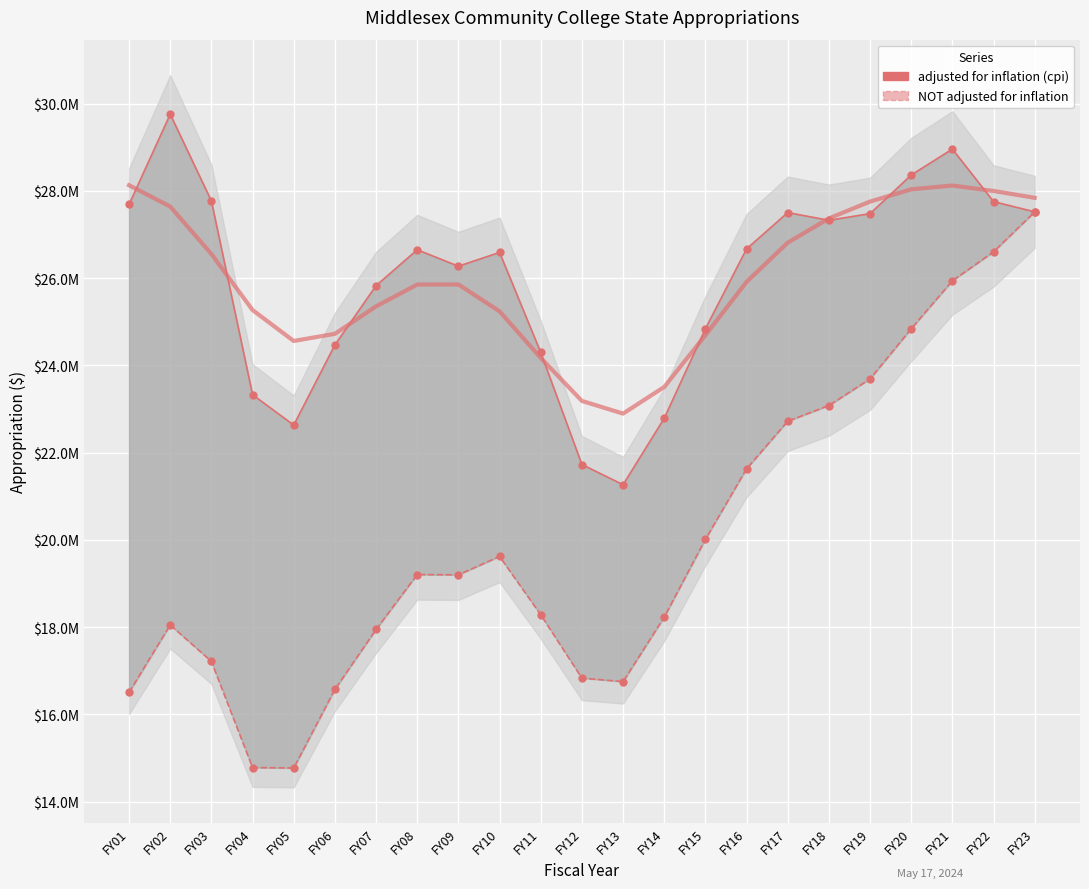

Reading left to right, extract all data points from this chart.

adjusted for inflation (cpi): FY01=27690256	FY02=29760098	FY03=27770118	FY04=23327912	FY05=22631450	FY06=24469712	FY07=25828606	FY08=26652026	FY09=26274934	FY10=26590660	FY11=24296716	FY12=21727575	FY13=21264876	FY14=22787548	FY15=24841017	FY16=26670865	FY17=27504913	FY18=27327176	FY19=27480151	FY20=28366482	FY21=28960335	FY22=27756058	FY23=27521338
NOT adjusted for inflation: FY01=16501217	FY02=18048718	FY03=17212872	FY04=14778388	FY05=14767941	FY06=16570673	FY07=17945475	FY08=19204532	FY09=19197963	FY10=19619879	FY11=18282928	FY12=16829850	FY13=16749061	FY14=18227646	FY15=20012381	FY16=21629303	FY17=22720670	FY18=23079882	FY19=23690240	FY20=24840828	FY21=25941380	FY22=26605065	FY23=27521338